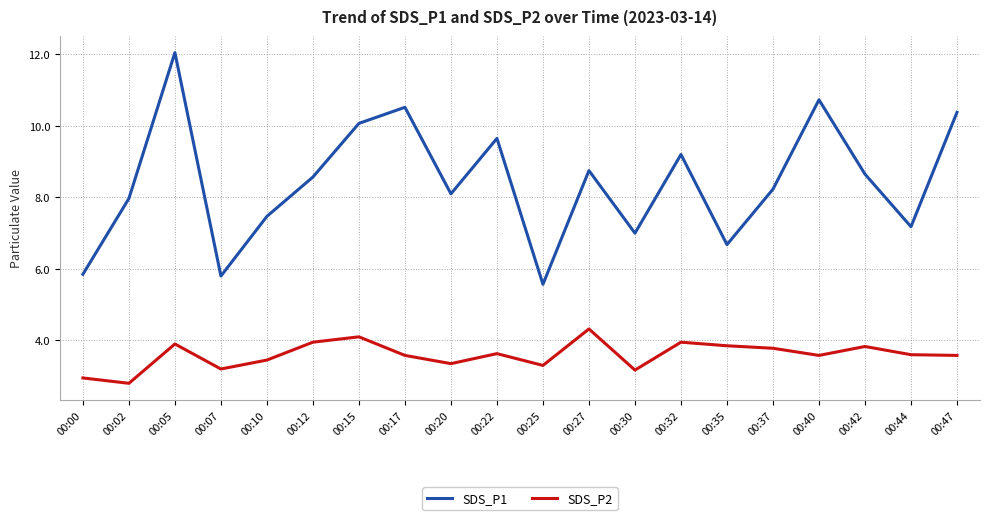

How many lines are shown in the chart?

2